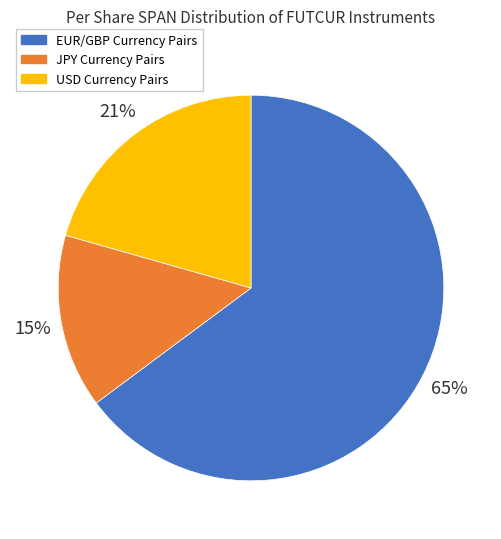

Rank the categories by value from lowest to highest.

JPY Currency Pairs, USD Currency Pairs, EUR/GBP Currency Pairs